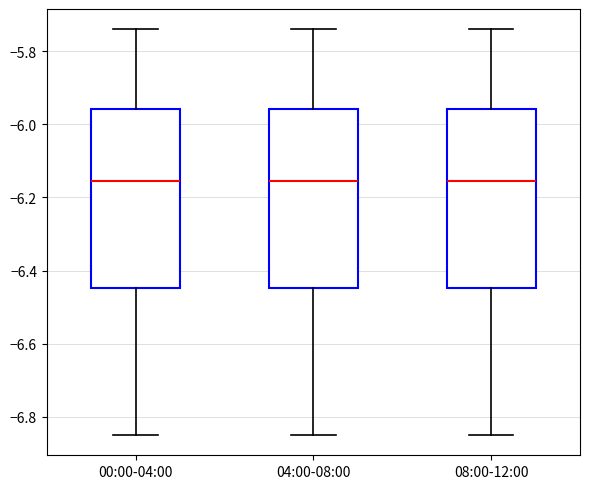

Reading left to right, read every box against the y-axis: the position of its median line, the range the box covers, and the ends of its whiskers. The values are not printed on the chart, so give them approximately, as read against the axis.

00:00-04:00: median -6.16, box -6.44 to -5.96, whiskers -6.84 to -5.74
04:00-08:00: median -6.16, box -6.44 to -5.96, whiskers -6.84 to -5.74
08:00-12:00: median -6.16, box -6.44 to -5.96, whiskers -6.84 to -5.74